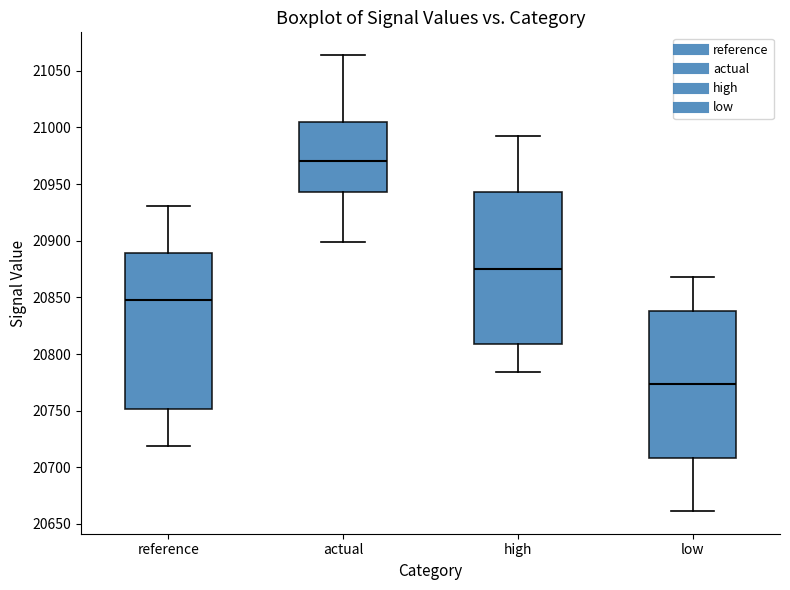

Reading left to right, transcribe this box plot: for each box, give where its median line is, the range the box spans, and where its two whiskers end, as read against the y-axis. The values are not printed on the chart, so give them approximately, as read against the axis.

reference: median 20850, box 20750 to 20890, whiskers 20720 to 20930
actual: median 20970, box 20945 to 21005, whiskers 20900 to 21065
high: median 20875, box 20810 to 20945, whiskers 20785 to 20990
low: median 20775, box 20710 to 20840, whiskers 20660 to 20870